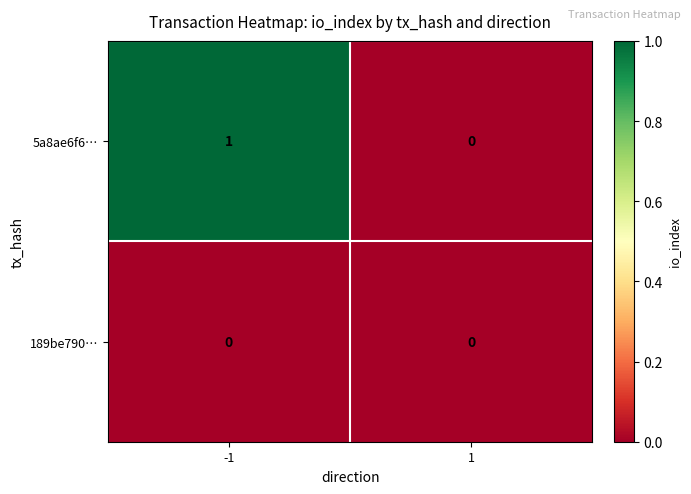

Rank the series at -1 from lowest to highest value.

189be790…, 5a8ae6f6…